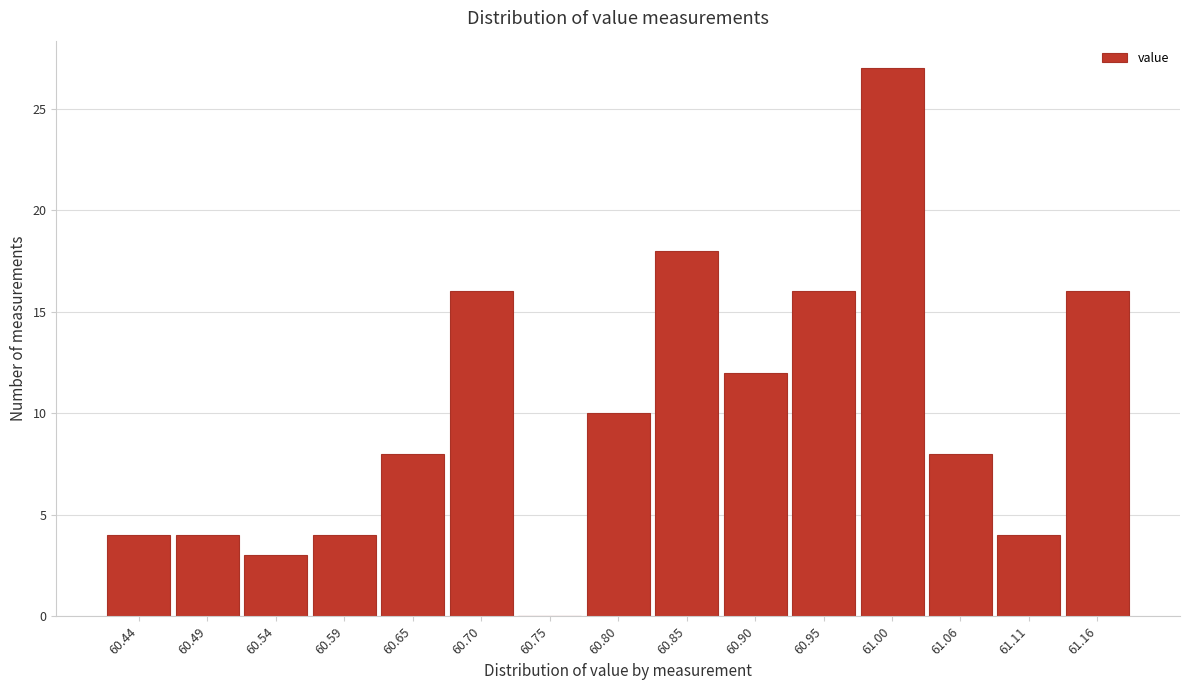

Reading left to right, extract all data points from this chart.

60.44=4	60.49=4	60.54=3	60.59=4	60.65=8	60.70=16	60.75=0	60.80=10	60.85=18	60.90=12	60.95=16	61.00=27	61.06=8	61.11=4	61.16=16